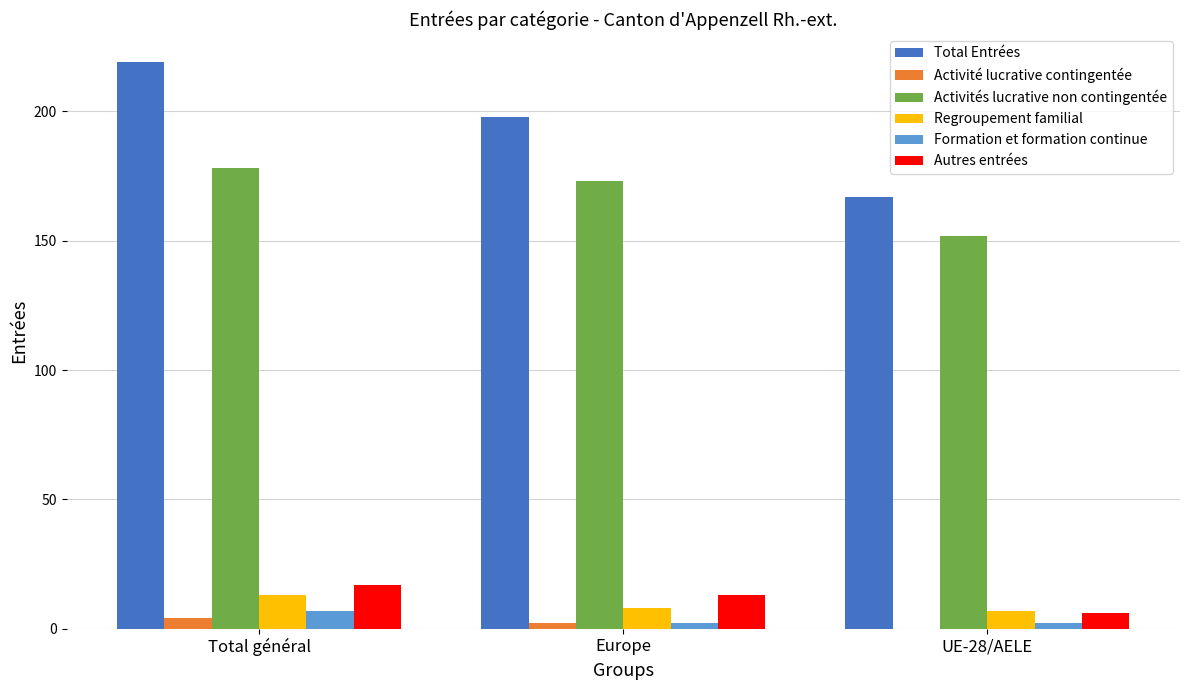

How many groups of bars are there?

3